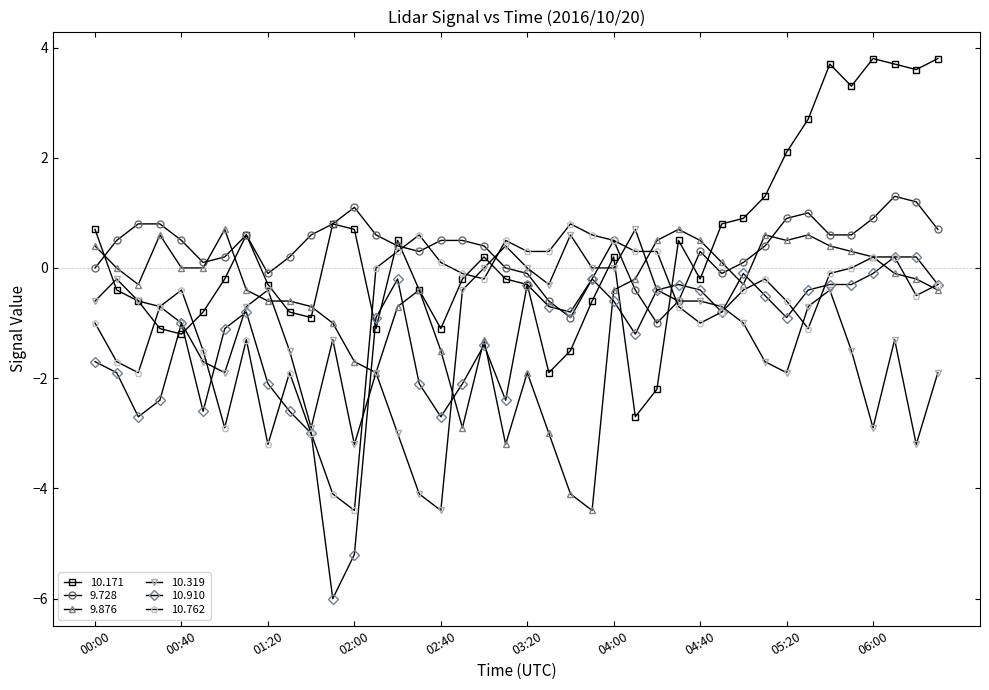

Which series has the largest range (max minus min)?

10.171